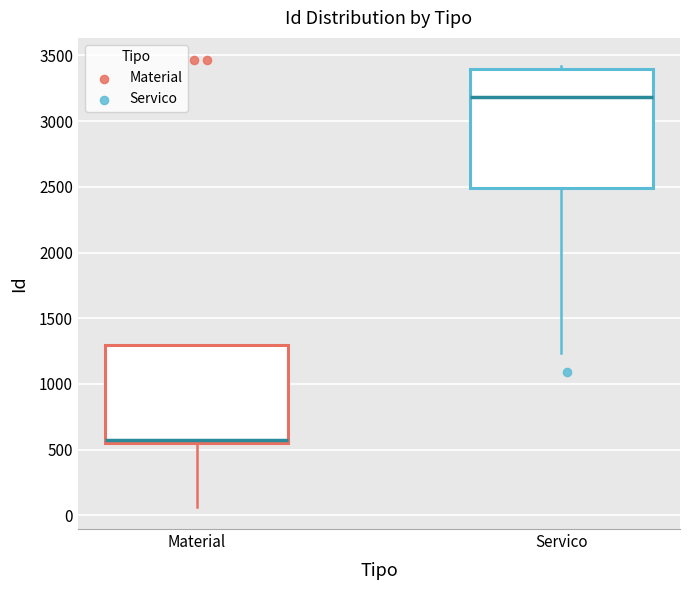

Which box has the highest median line?

Servico